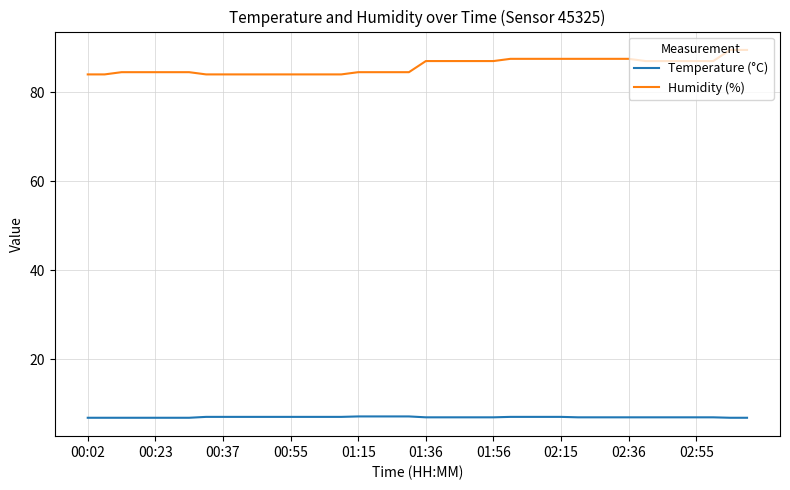

At how many categories does at least one series exceed 30?

40